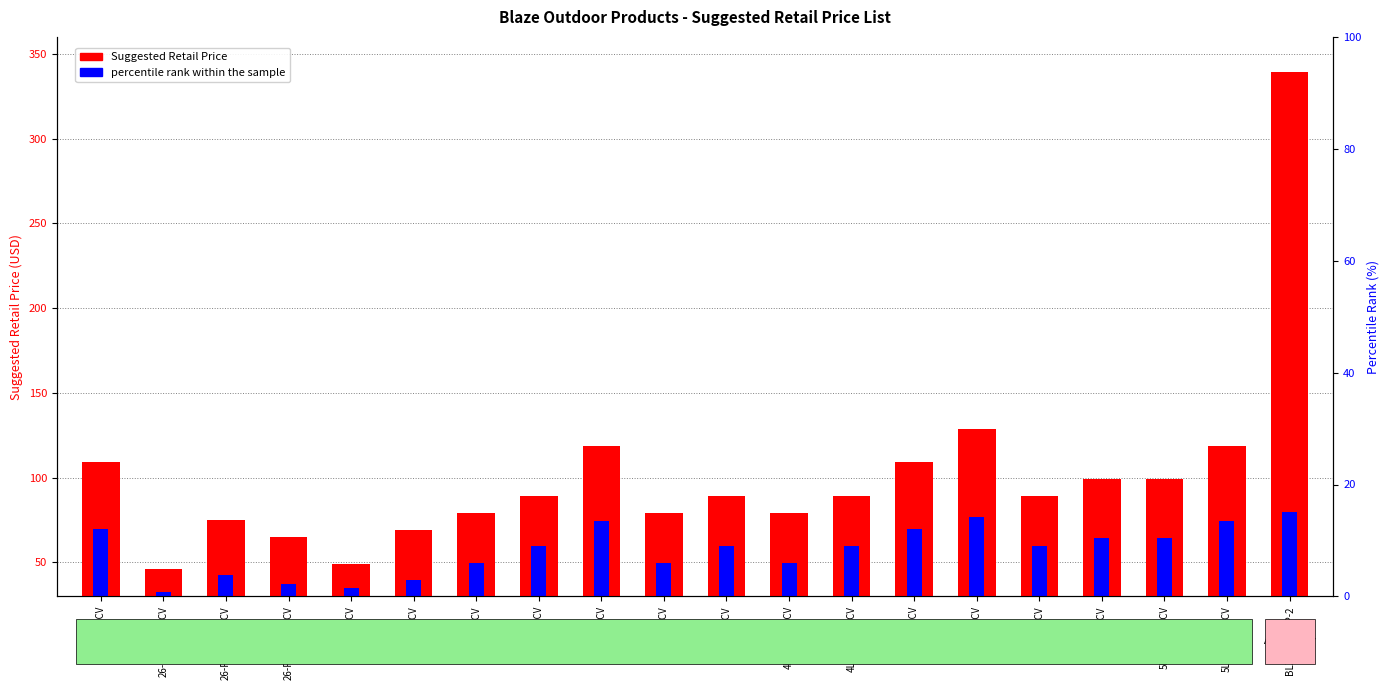

What is the value of the percentile rank within the sample bar at the 19th from the left?

44.5